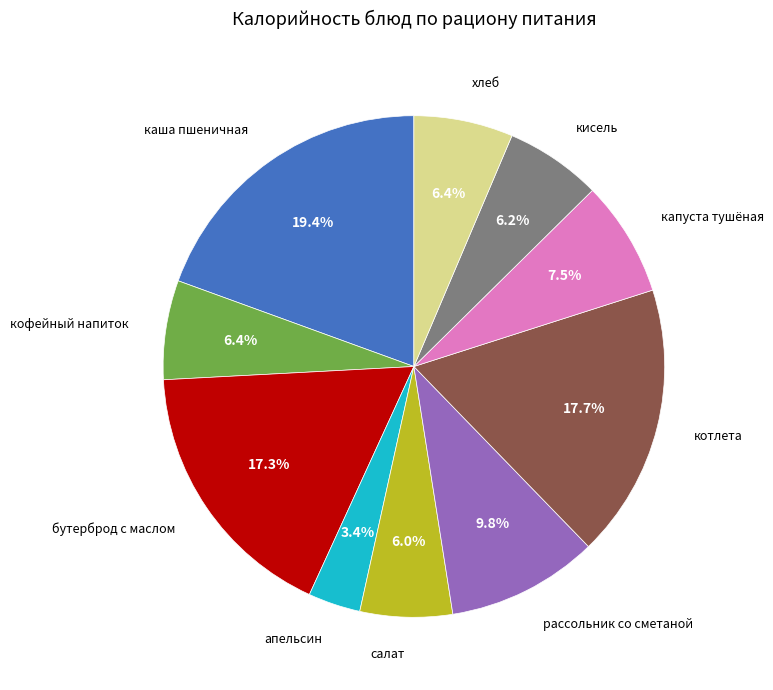

Which category has the smallest portion of the pie?

апельсин